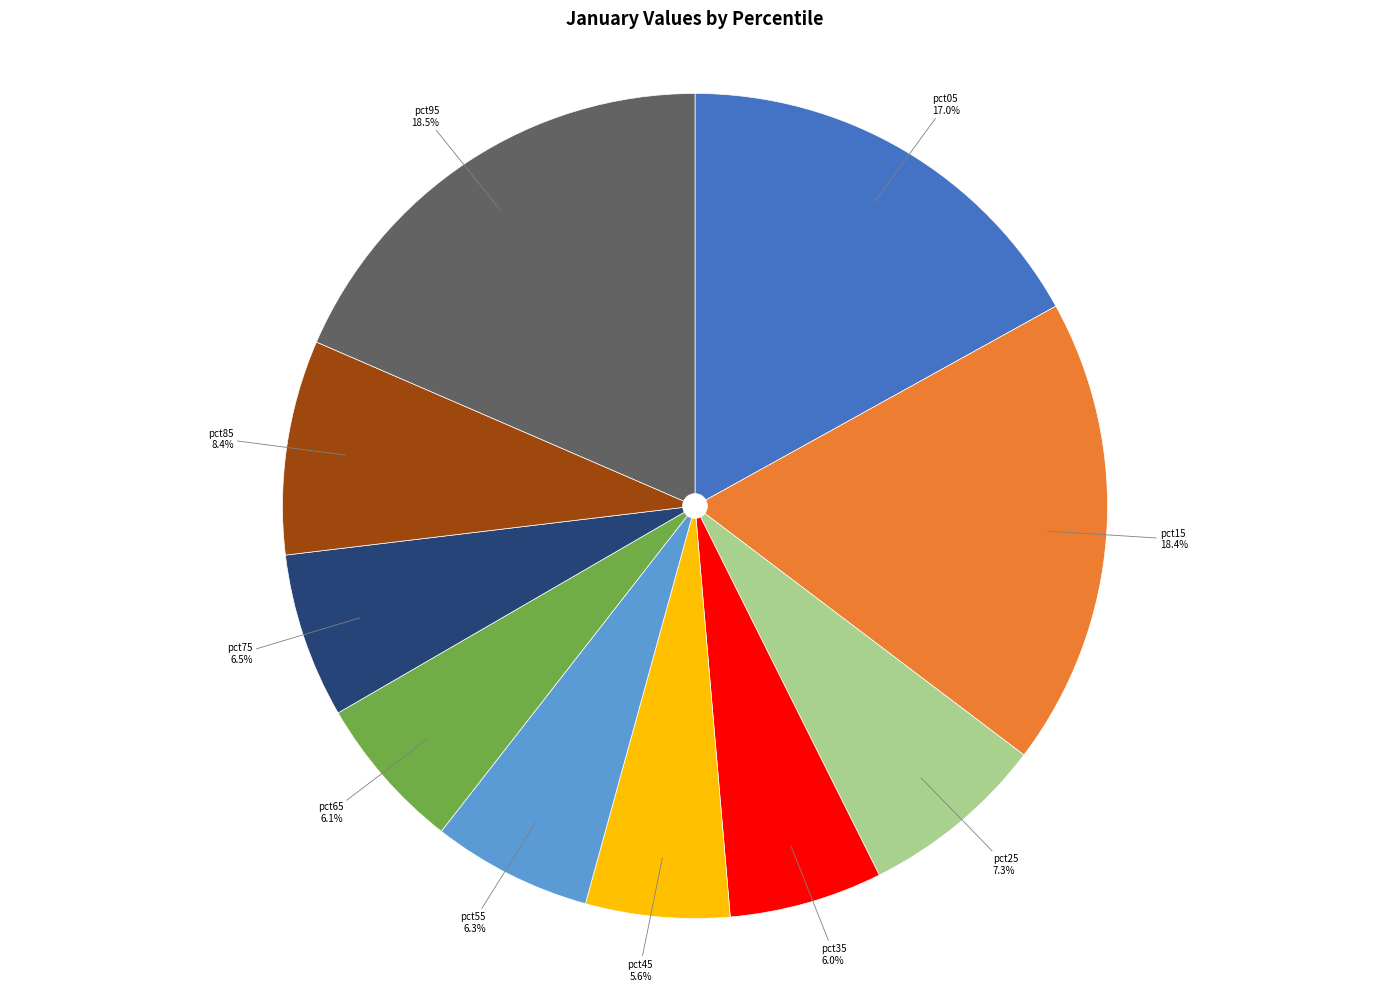

Is pct65 the majority of the pie?

No